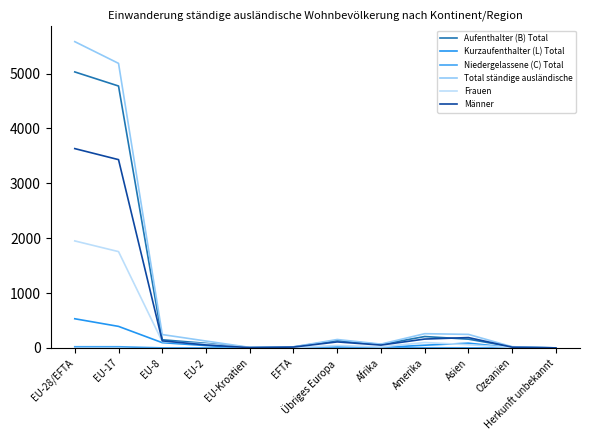

What is the maximum value shown in the chart?

5583